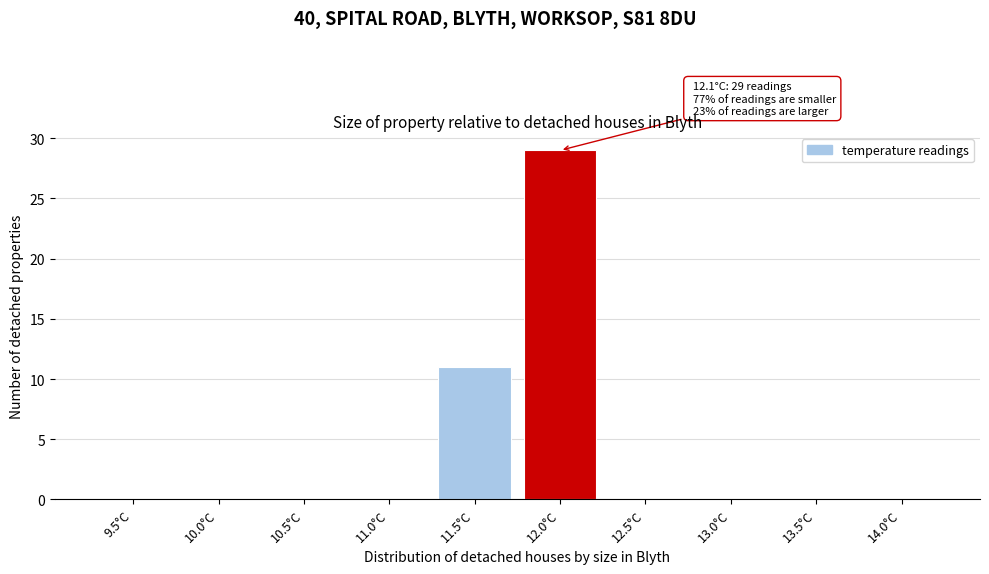

Reading left to right, transcribe all the data shown in this chart.

9.5°C=0	10.0°C=0	10.5°C=0	11.0°C=0	11.5°C=11	12.0°C=29	12.5°C=0	13.0°C=0	13.5°C=0	14.0°C=0